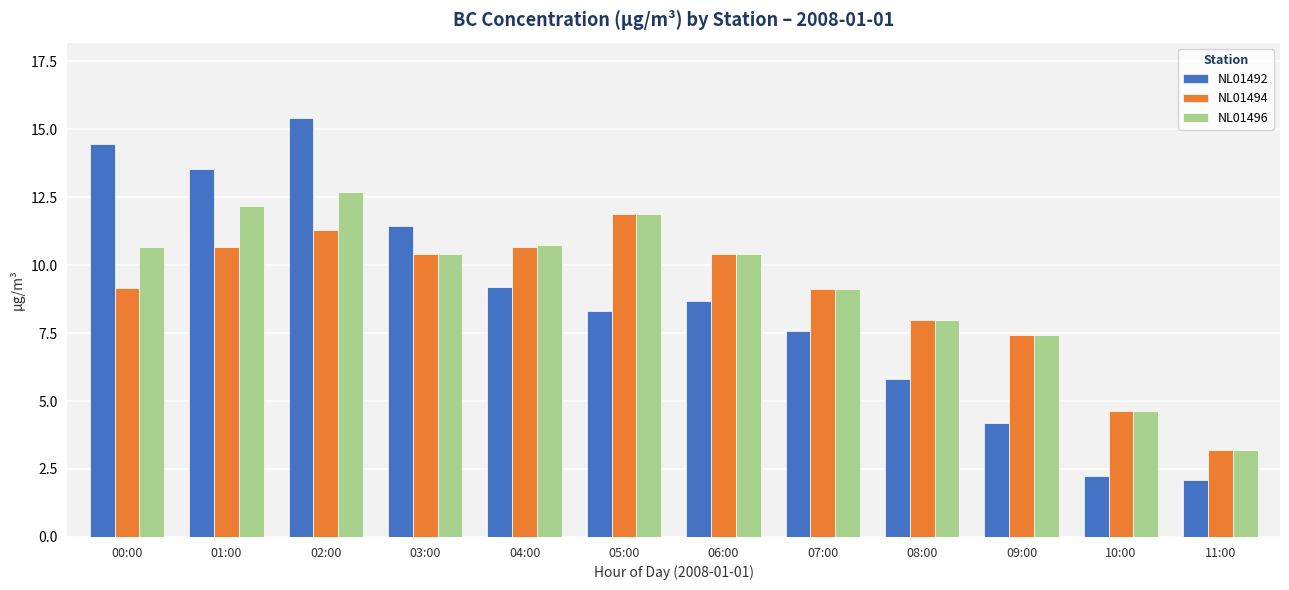

Between 01:00 and 11:00, which series saw the biggest shift?

NL01492